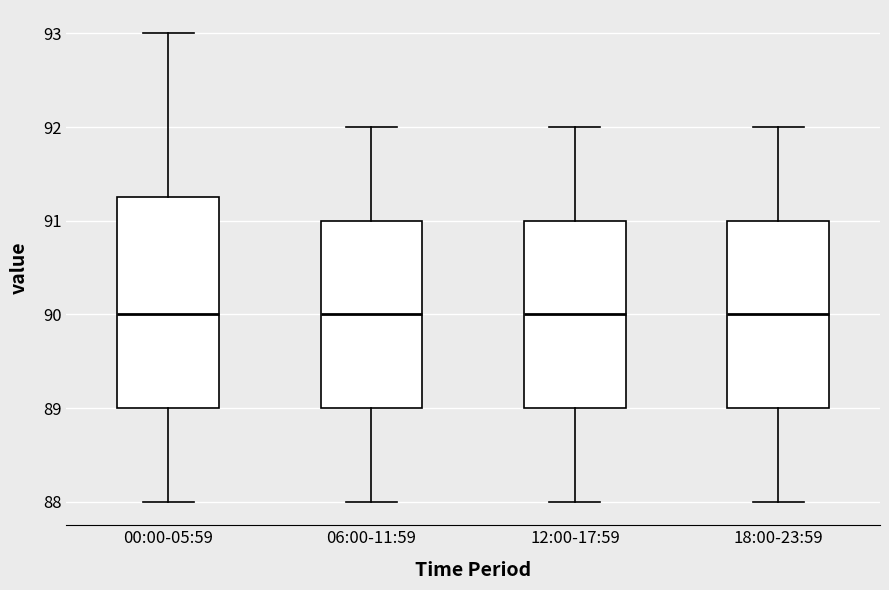

Where does the upper whisker of the box for 00:00-05:59 end on the y-axis? The values are not printed on the chart, so give them approximately, as read against the axis.

93.0